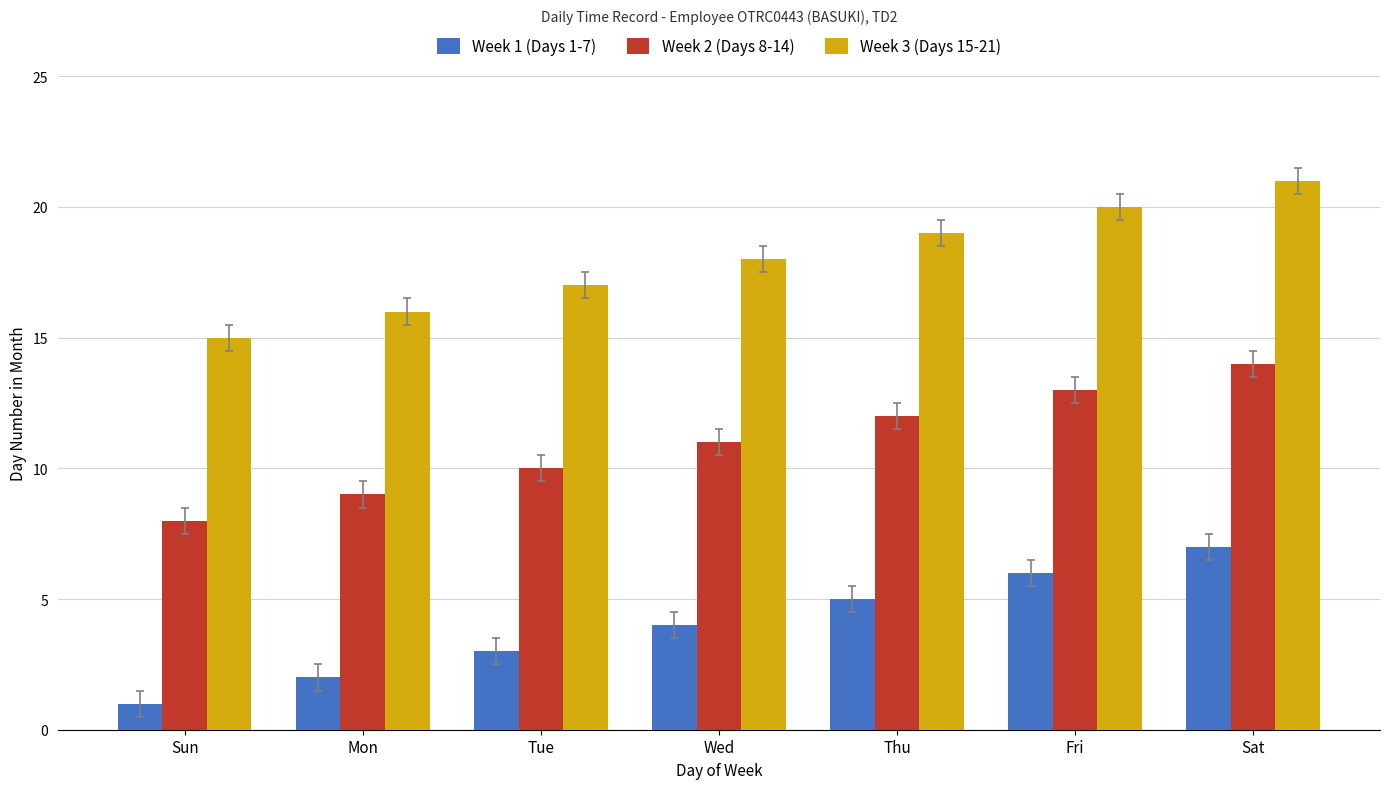

Rank the series at Sun from highest to lowest value.

Week 3 (Days 15-21), Week 2 (Days 8-14), Week 1 (Days 1-7)